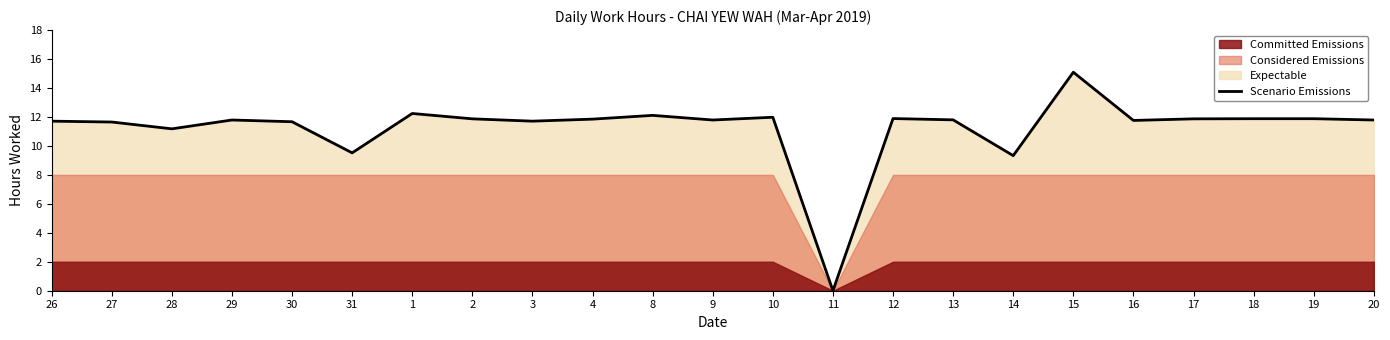

At which category does the data reach its first local valley?

28